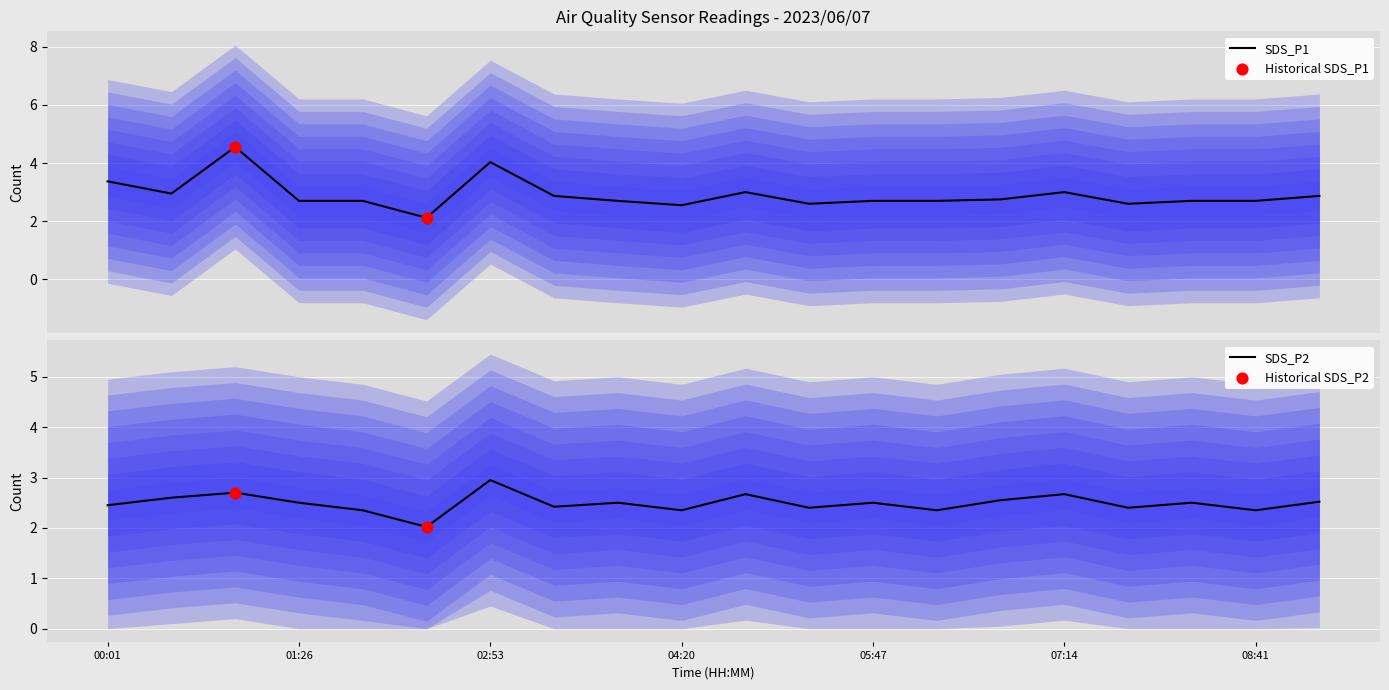

What are all the series names shown in the legend?

SDS_P1, SDS_P2